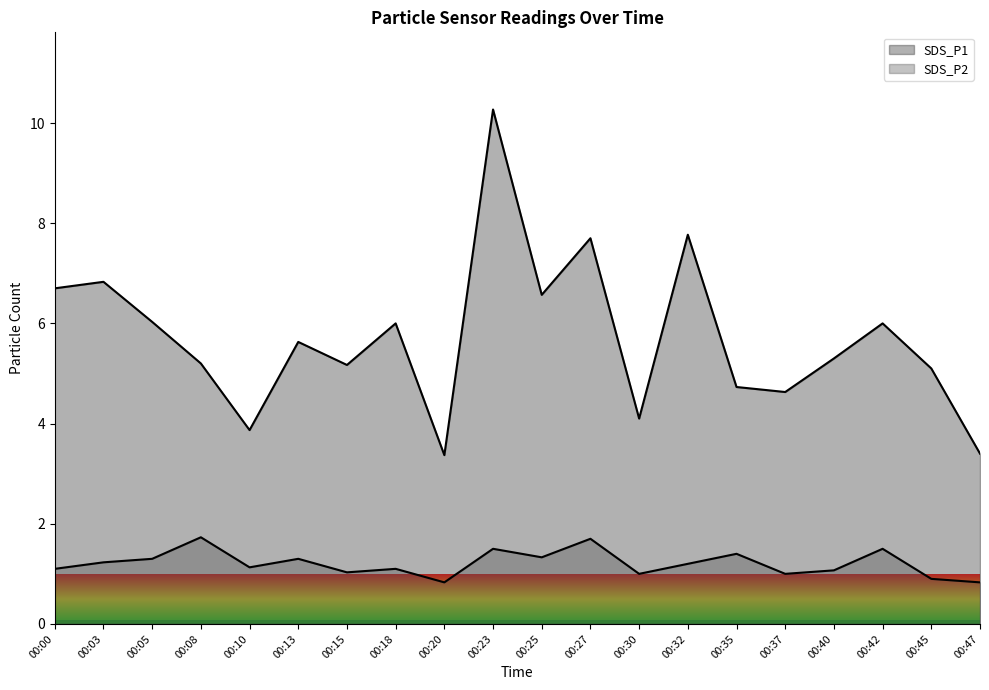

Is the value of SDS_P1 at 00:25 greater than the value of SDS_P2 at 00:15?

Yes